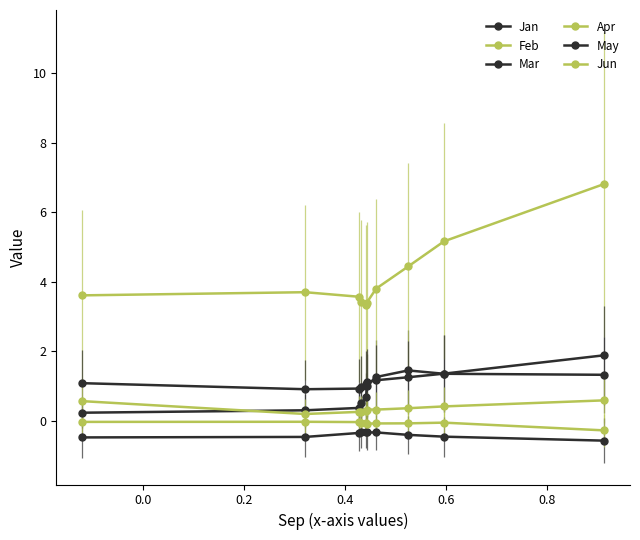

Is this an area chart (filled region under the line)?

No